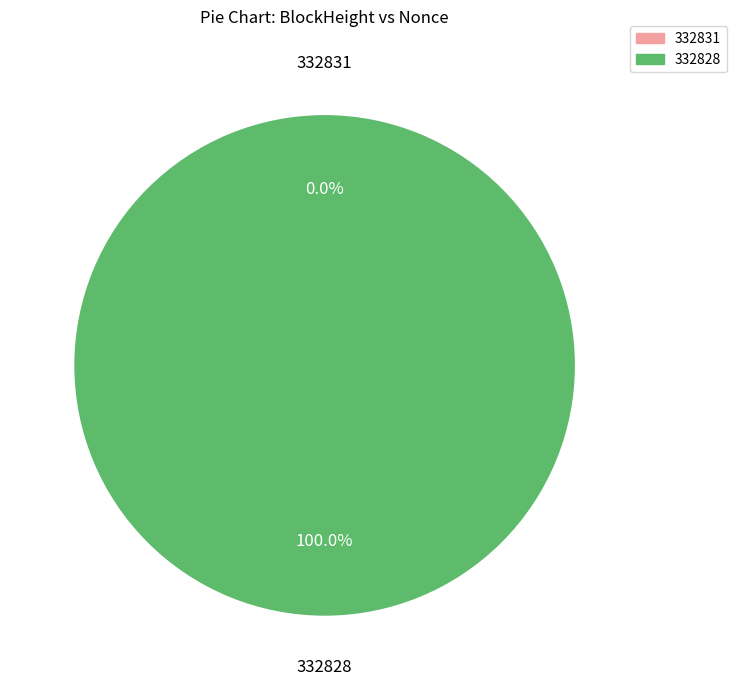

To the nearest percent, what is the difference between the 332828 and 332831 slice percentages?

100%